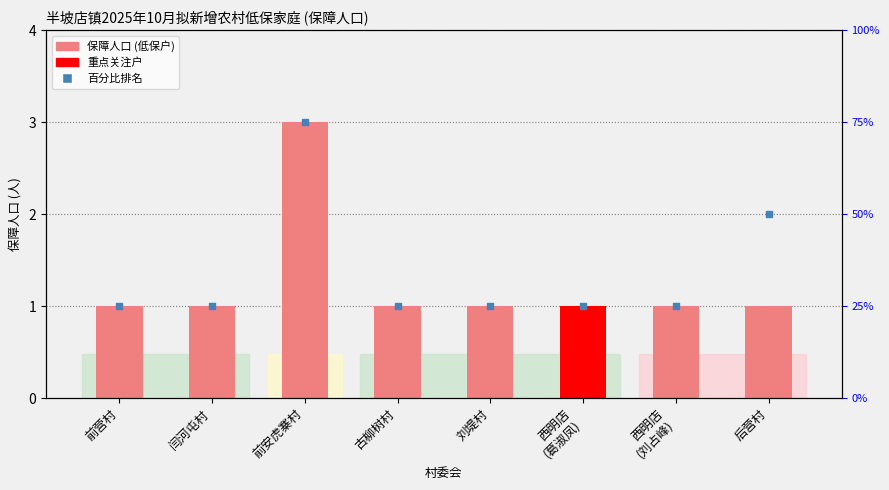

Which series has the widest spread of Y values?

百分比排名